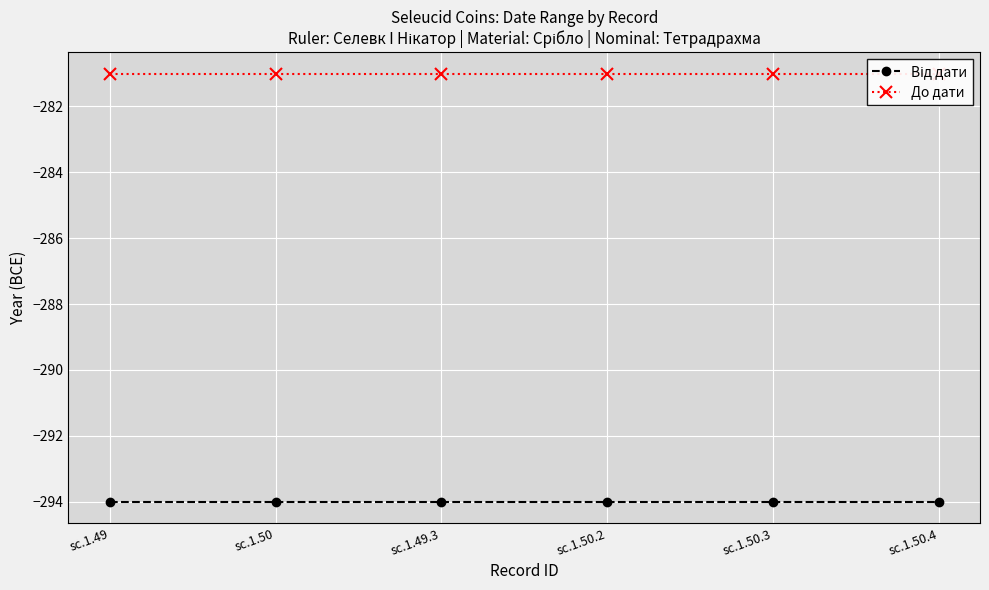

True or false: До дати has a value of -281 at sc.1.49.

True